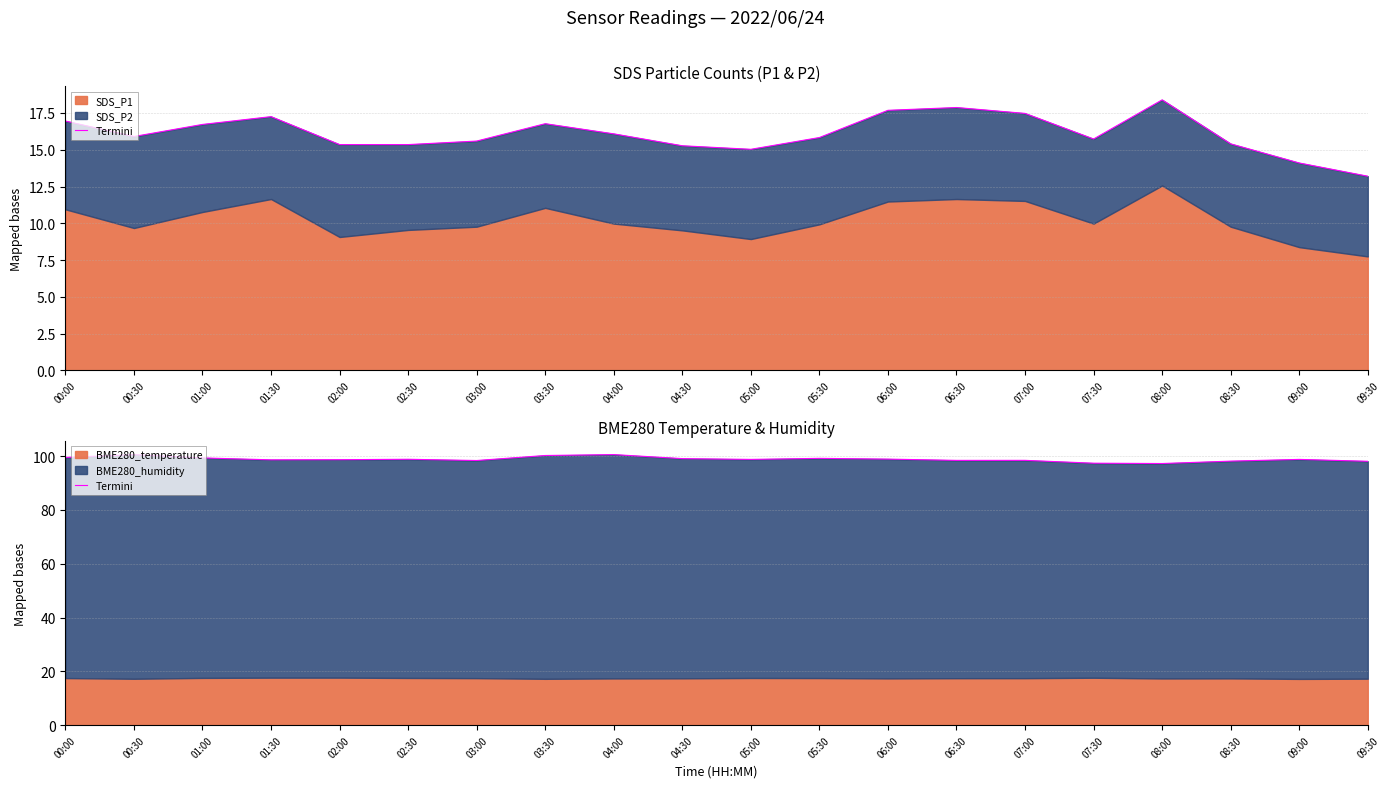

Read the value at 05:00.

98.8